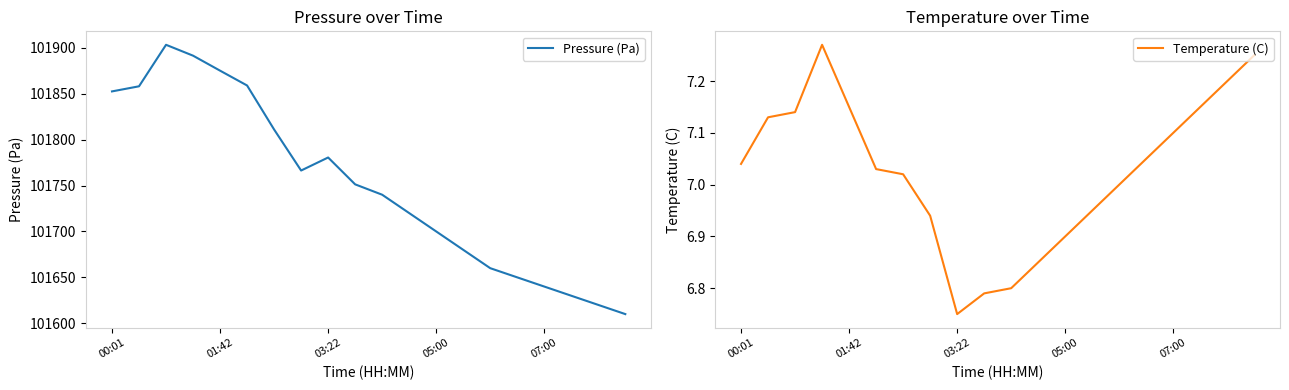

What is the average value of the Temperature (C) series?

7.0